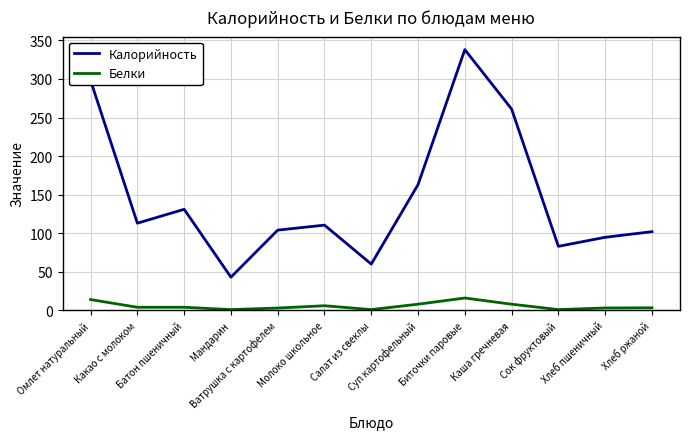

Rank the series by their average value, from lowest to highest.

Белки, Калорийность